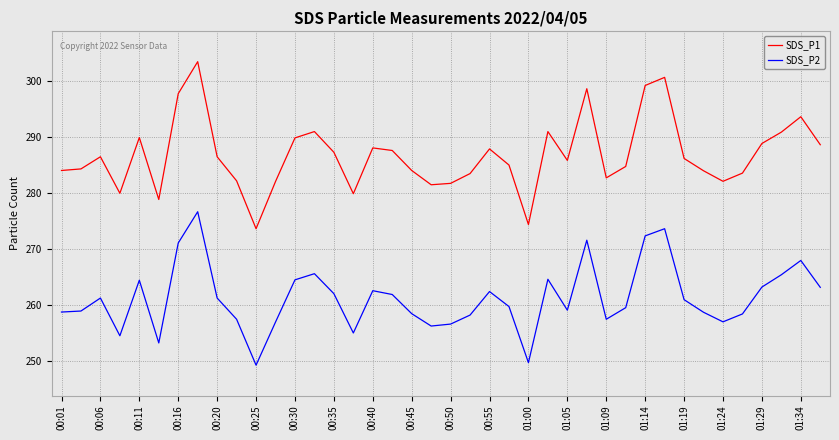

What is the difference between the maximum and minimum values in the SDS_P2 series?

27.4